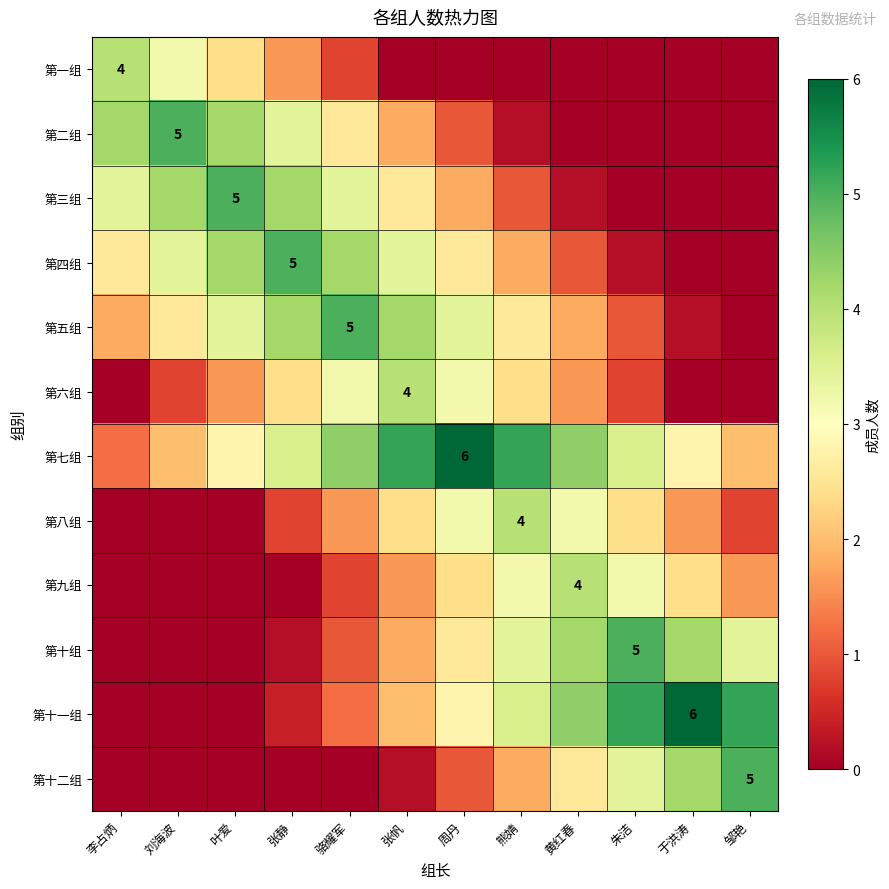

Which series has the largest total across all categories?

第七组